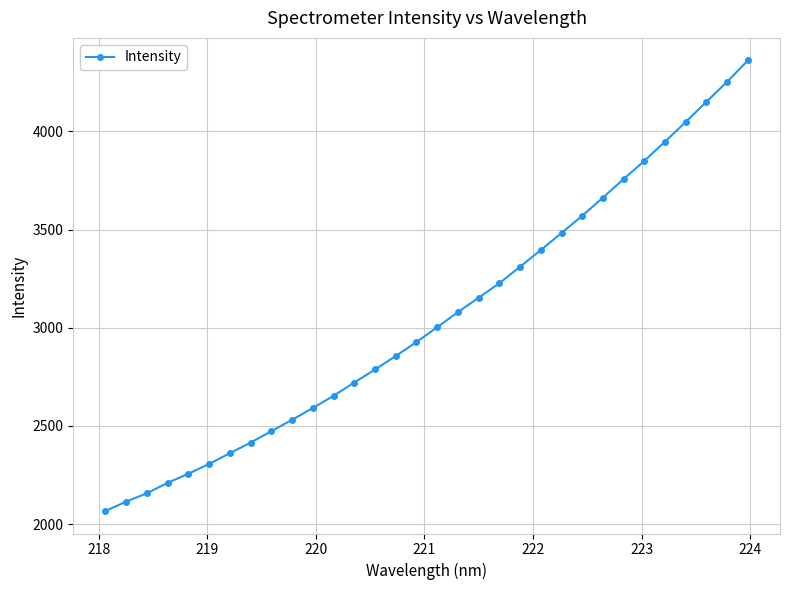

What is the sum of all values?

97677.7